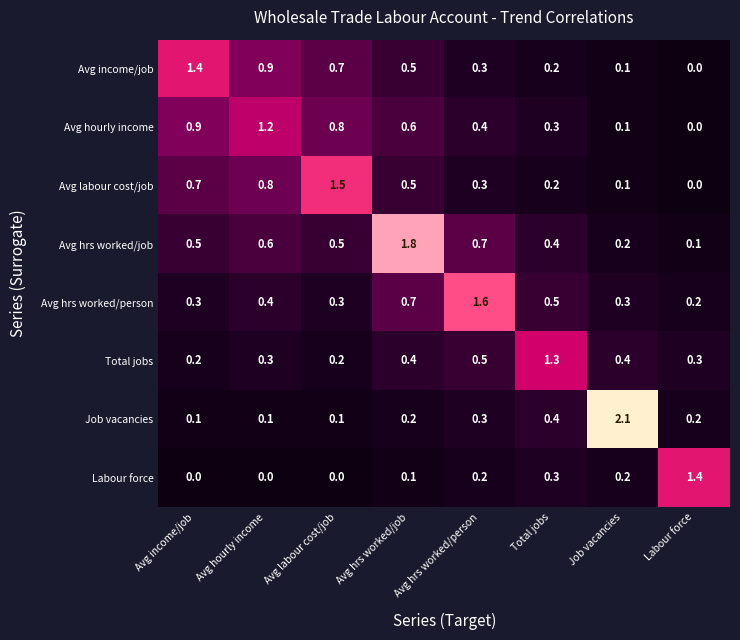

The value of Labour force at Avg income/job is 0.0. True or false?

True